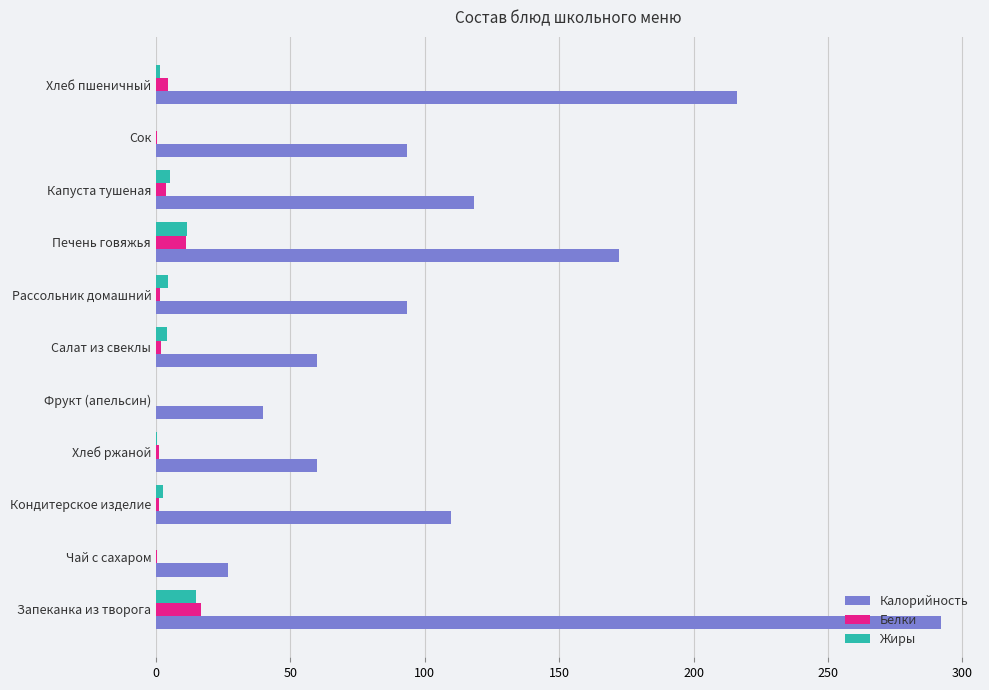

At which category does the chart reach its peak across all series?

Запеканка из творога